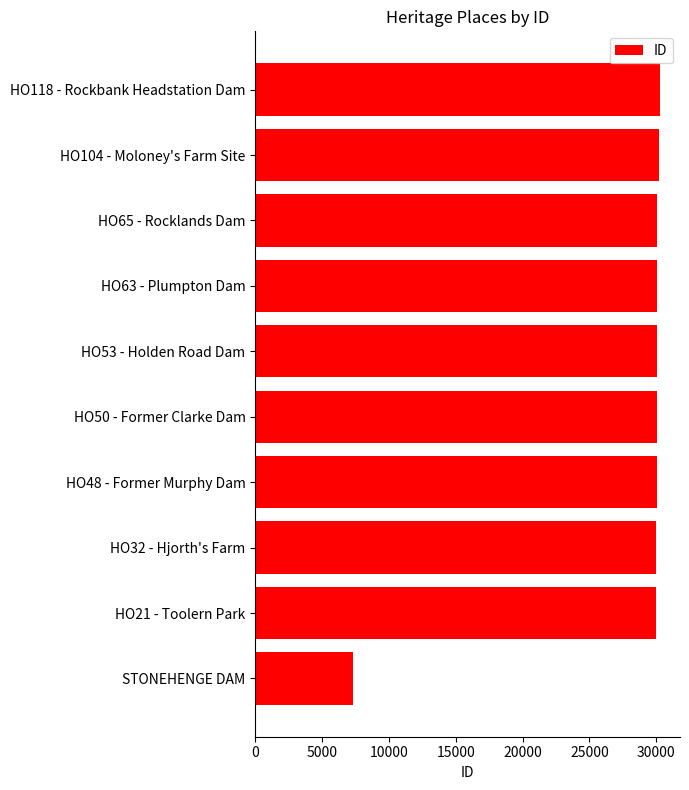

How many distinct data groups are displayed?

1